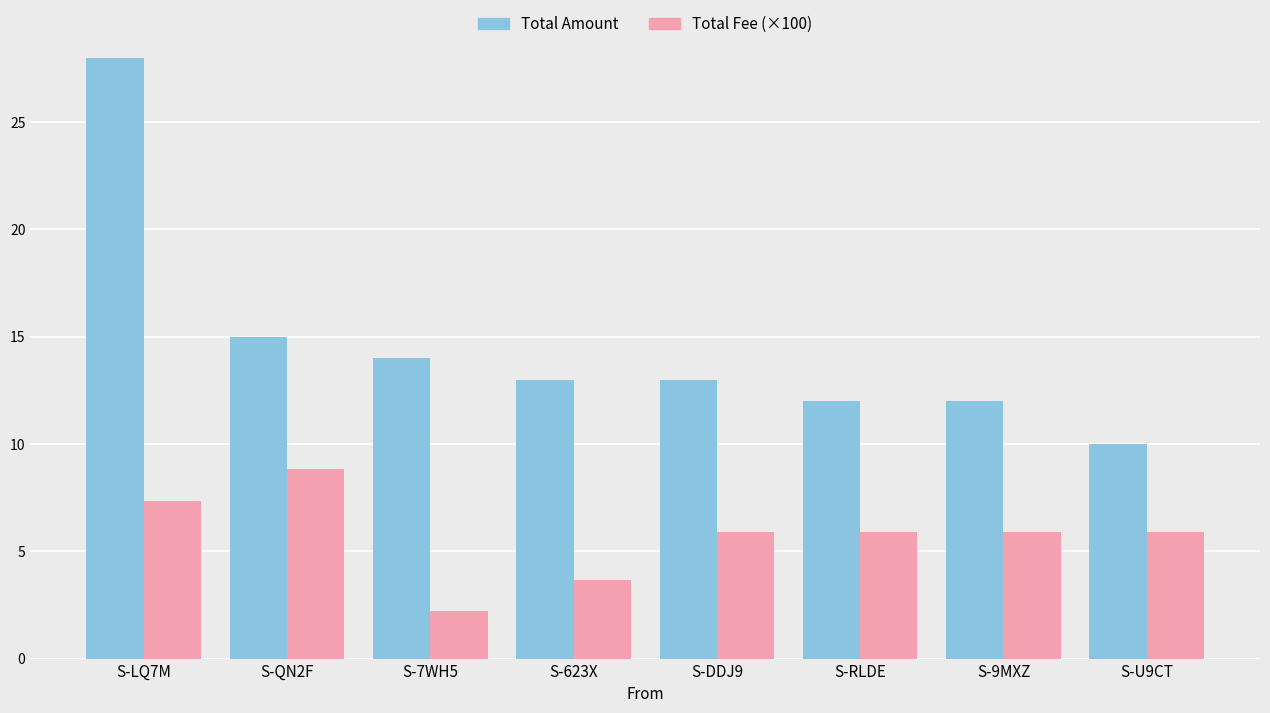

Read the Total Amount value at S-LQ7M.

28.0